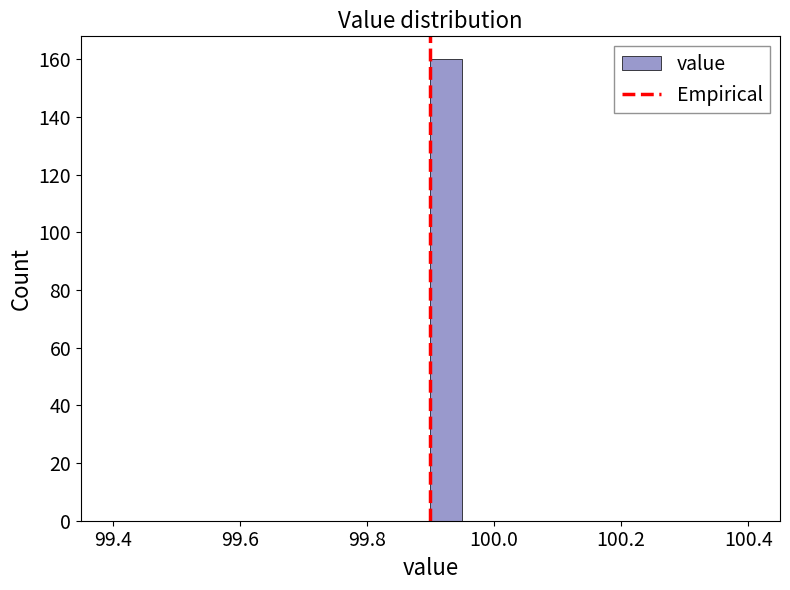

Read against the x-axis, roughly where is the centre of the tallest bar?

99.92